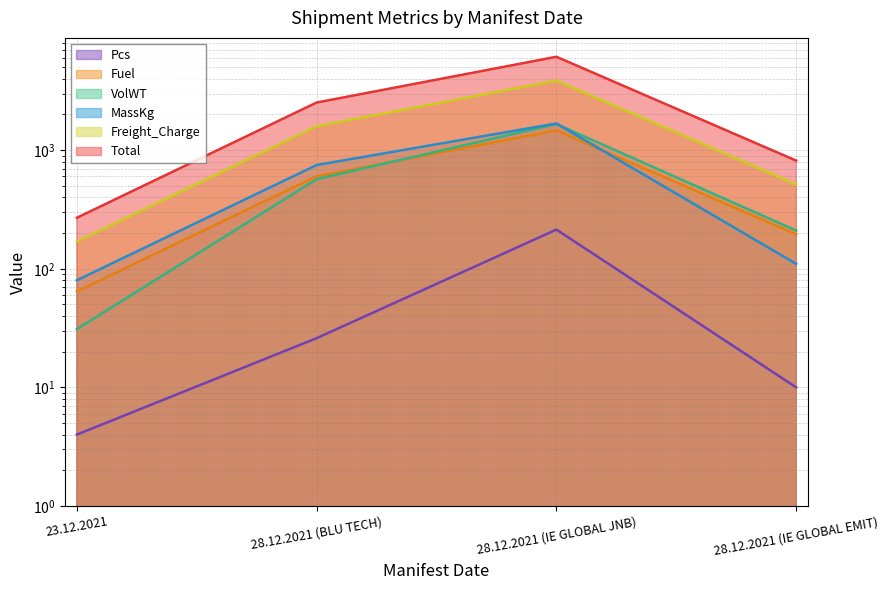

What is the label of the 1st point from the left?

23.12.2021